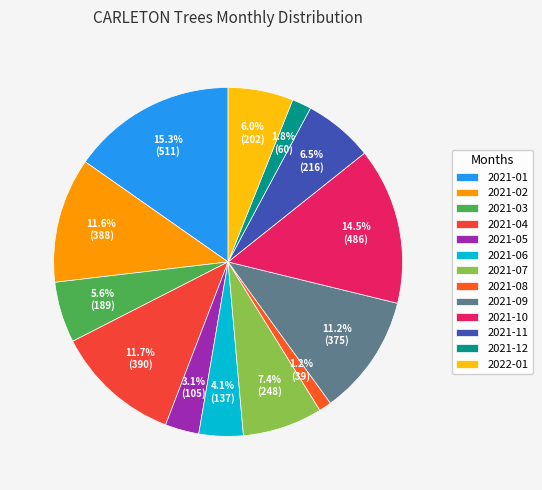

Is it true that 2021-01 is 15% of the pie?

True